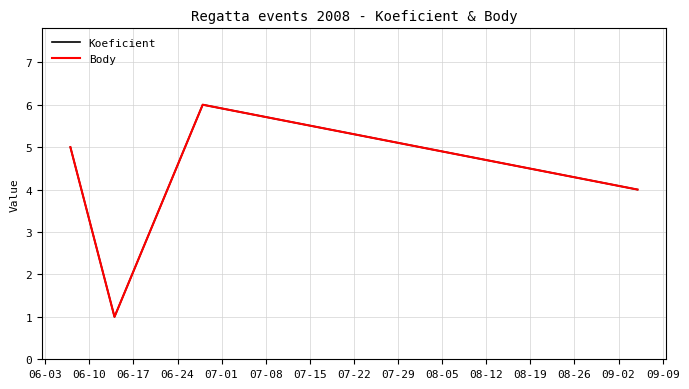

Which series has the largest range (max minus min)?

Koeficient